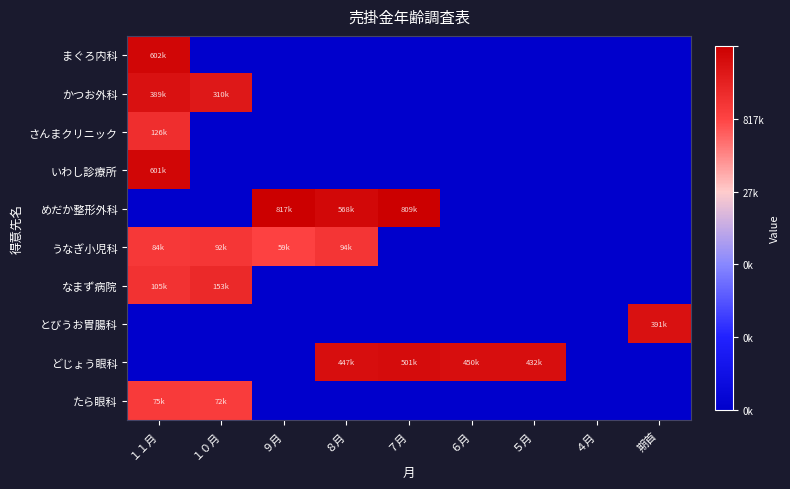

At how many categories does at least one series exceed 0?

8